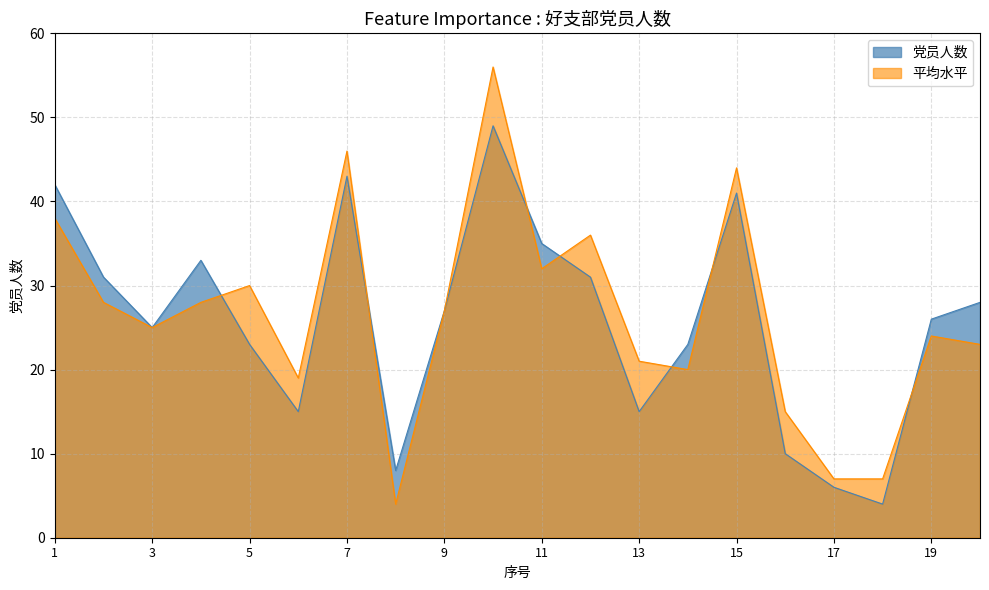

Reading left to right, extract all data points from this chart.

42	31	25	33	23	15	43	8	27	49	35	31	15	23	41	10	6	4	26	28